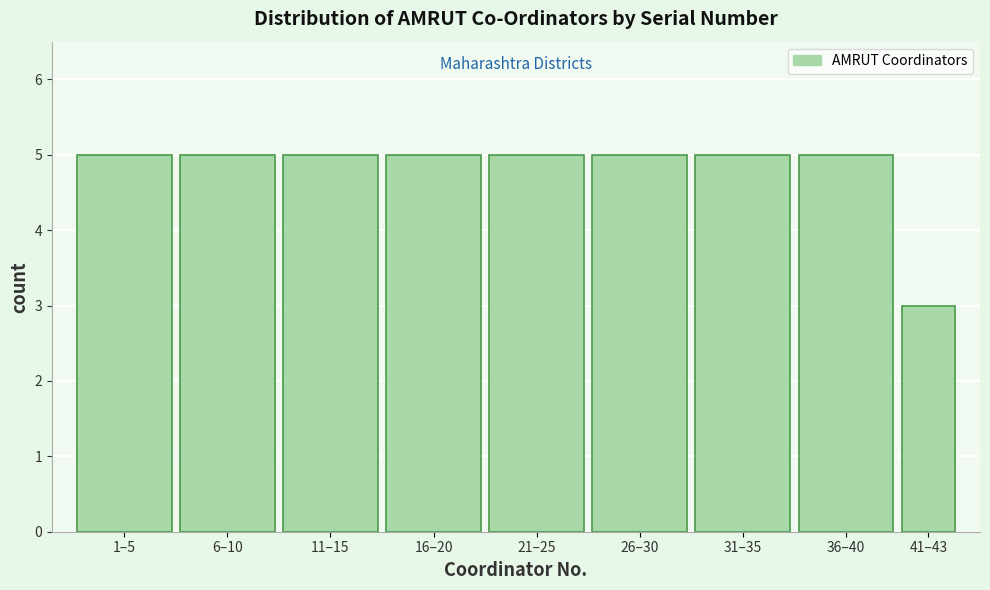

Reading left to right, extract all data points from this chart.

1–5=5	6–10=5	11–15=5	16–20=5	21–25=5	26–30=5	31–35=5	36–40=5	41–43=3